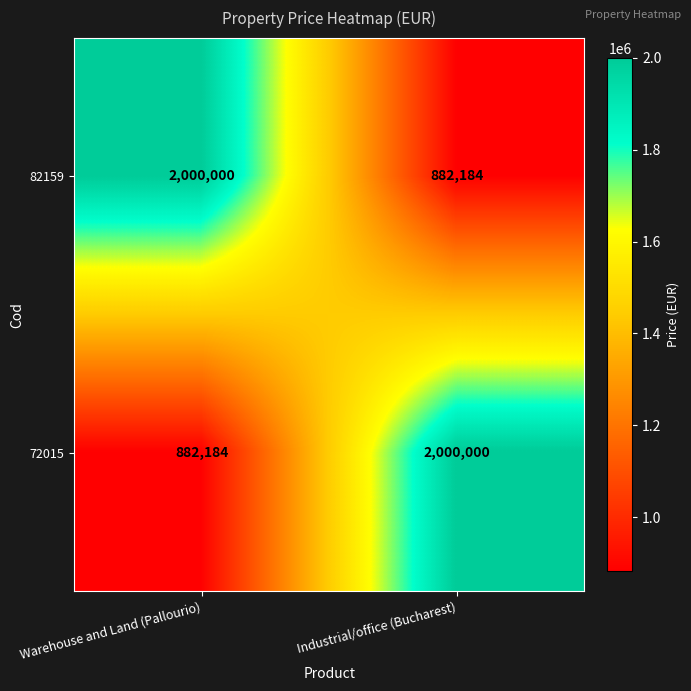

Reading left to right, transcribe all the data shown in this chart.

82159: 2000000	882184
72015: 882184	2000000